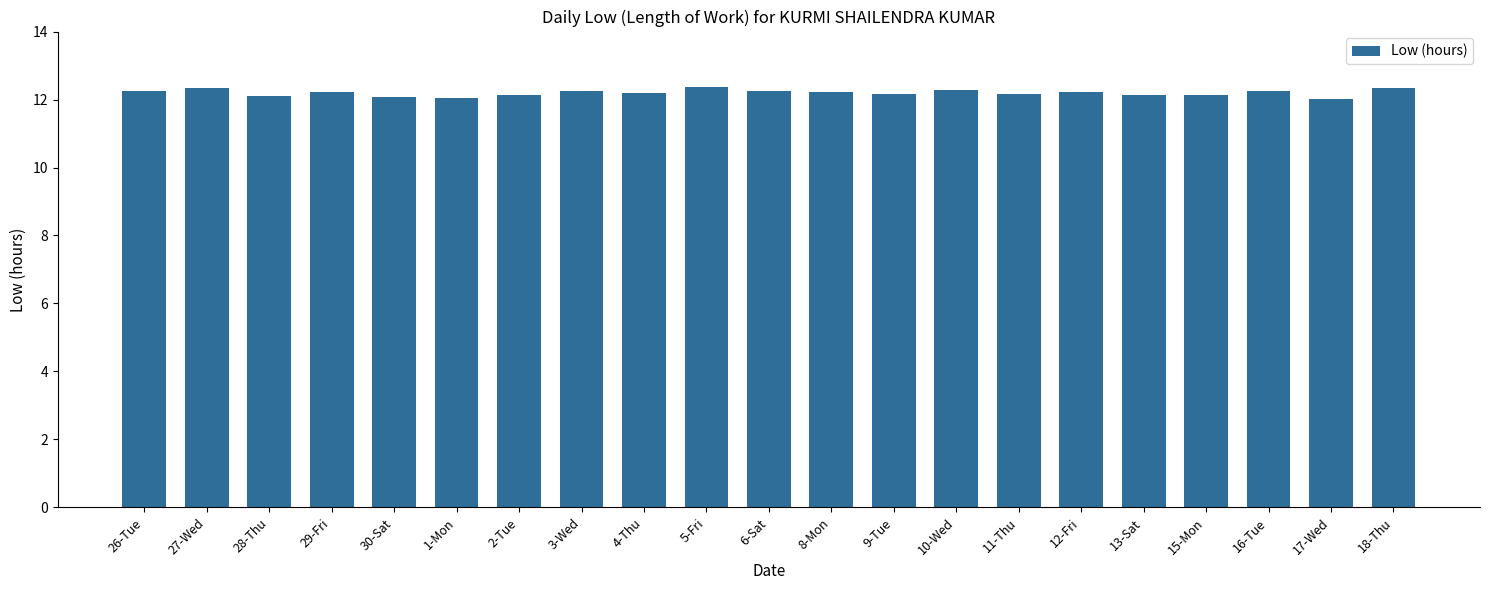

True or false: the data shows 12.1 at 13-Sat.

True